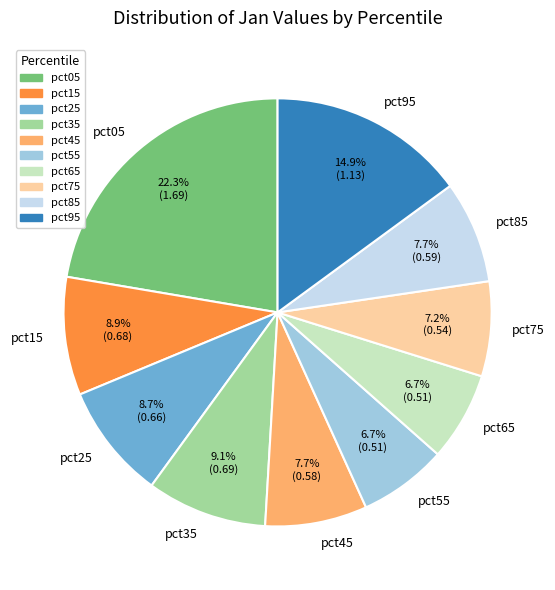

Count the number of slices in the pie.

10